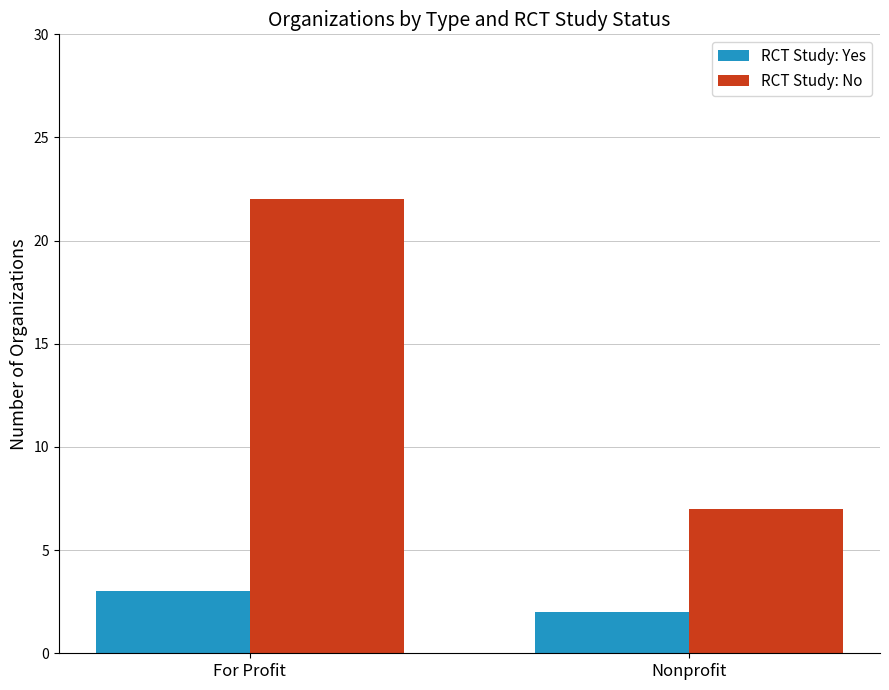

The value of RCT Study: No at Nonprofit is 4. True or false?

False